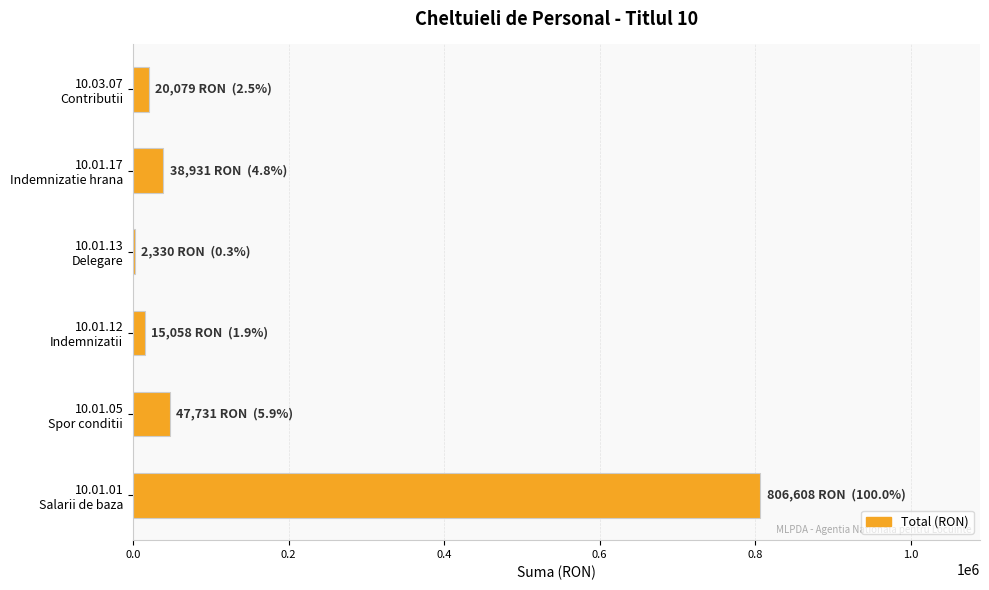

What is the maximum value shown in the chart?

806608